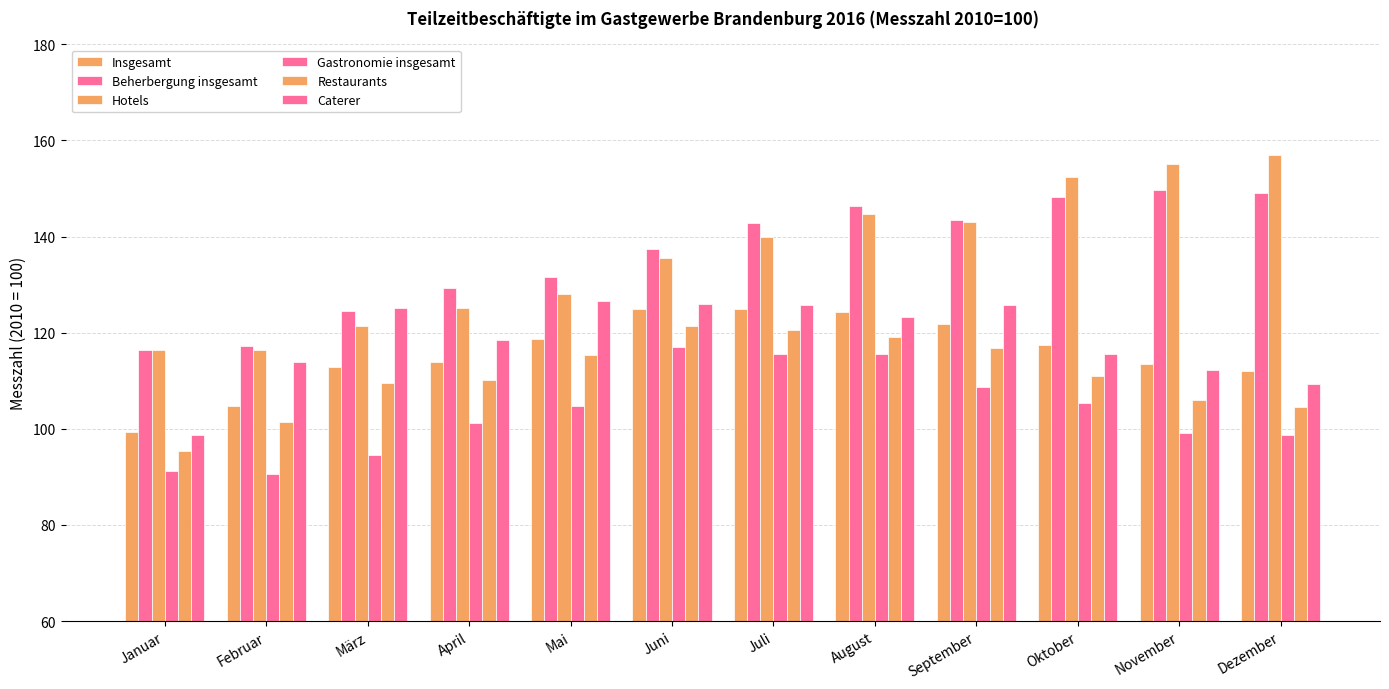

How many values in the Insgesamt series exceed 117?

6